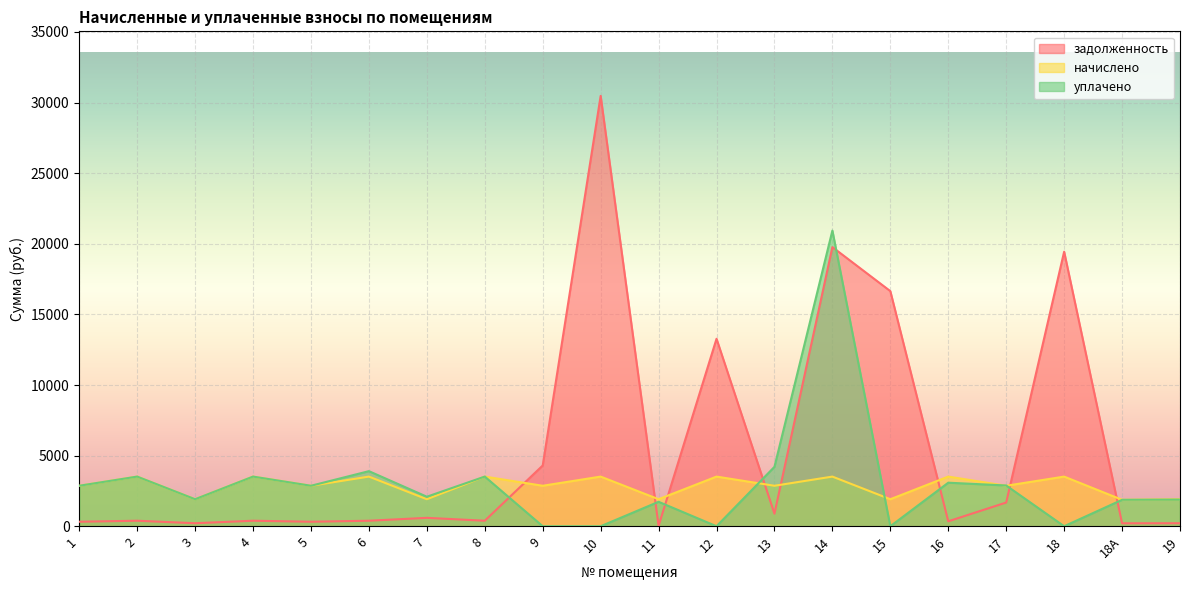

How many values in the задолженность series are below 390?

7